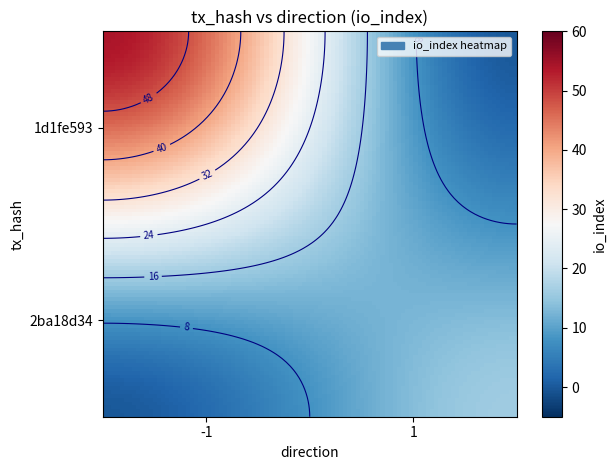

What is the average value of the 1d1fe593 series?

26